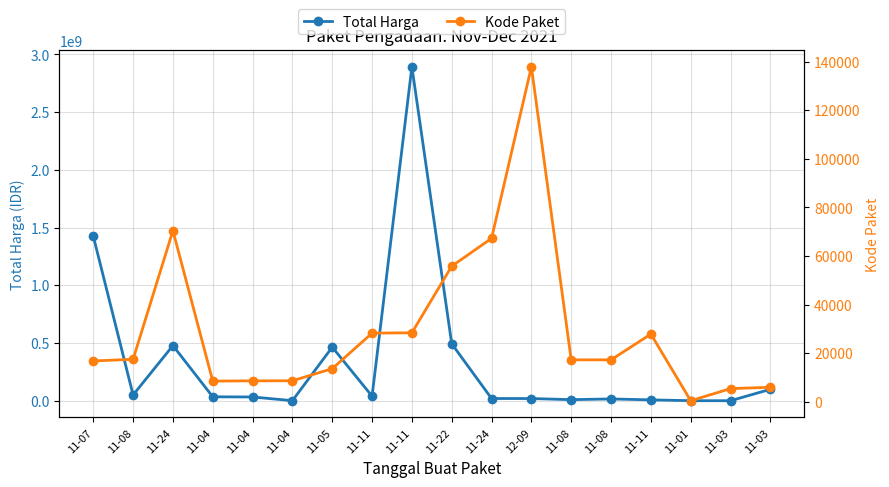

Which label corresponds to the smallest value in the chart?

11-01